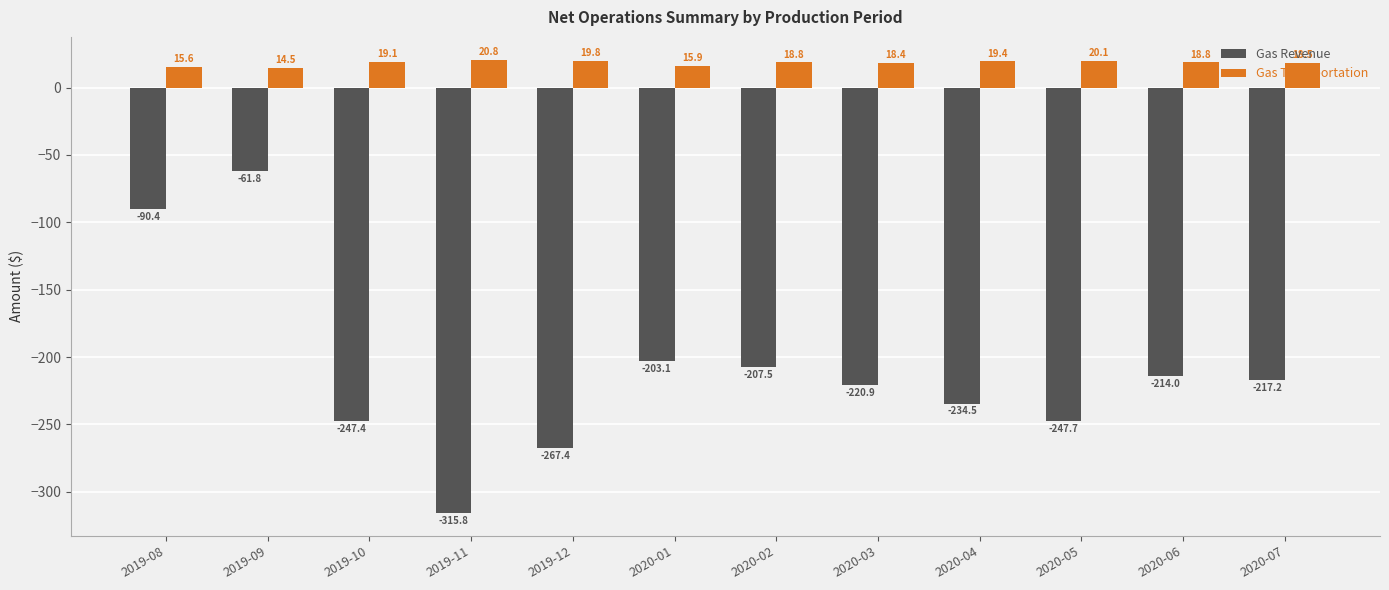

Where is Gas Transportation nearest to the value 17?

2020-01